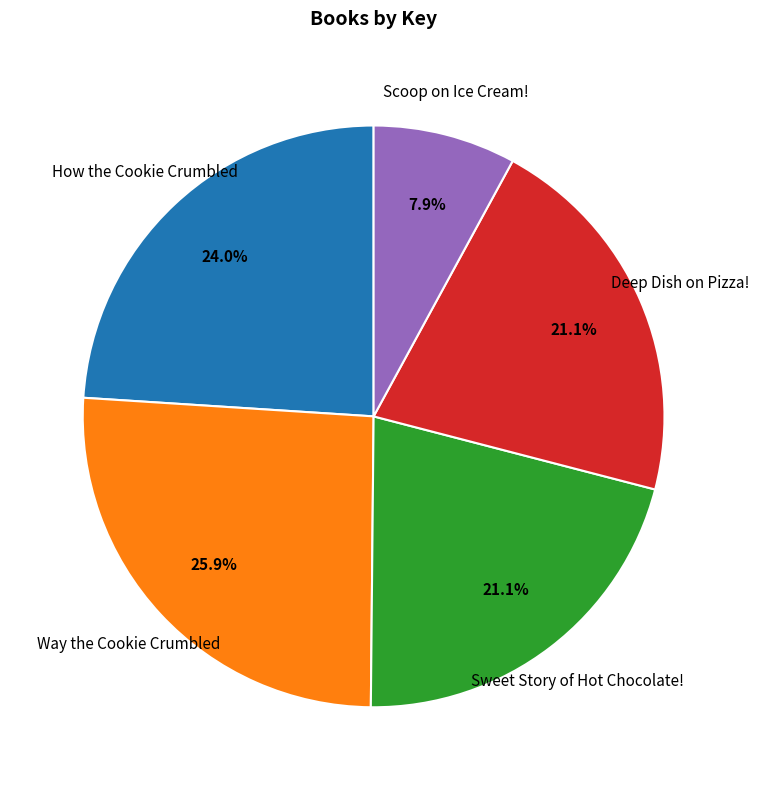

Which slice is the largest?

Way the Cookie Crumbled